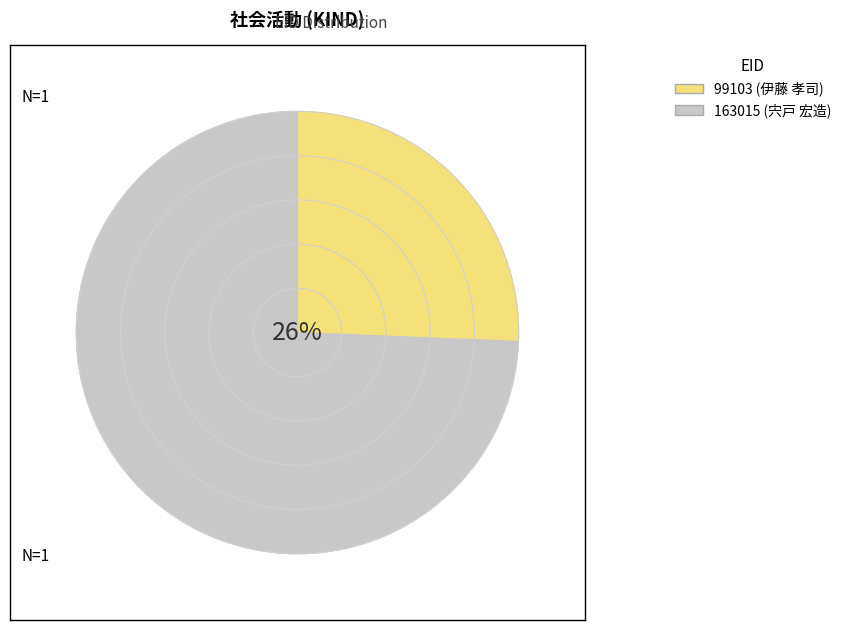

What is the ratio of the value at 163015 to the value at 99103?

2.9